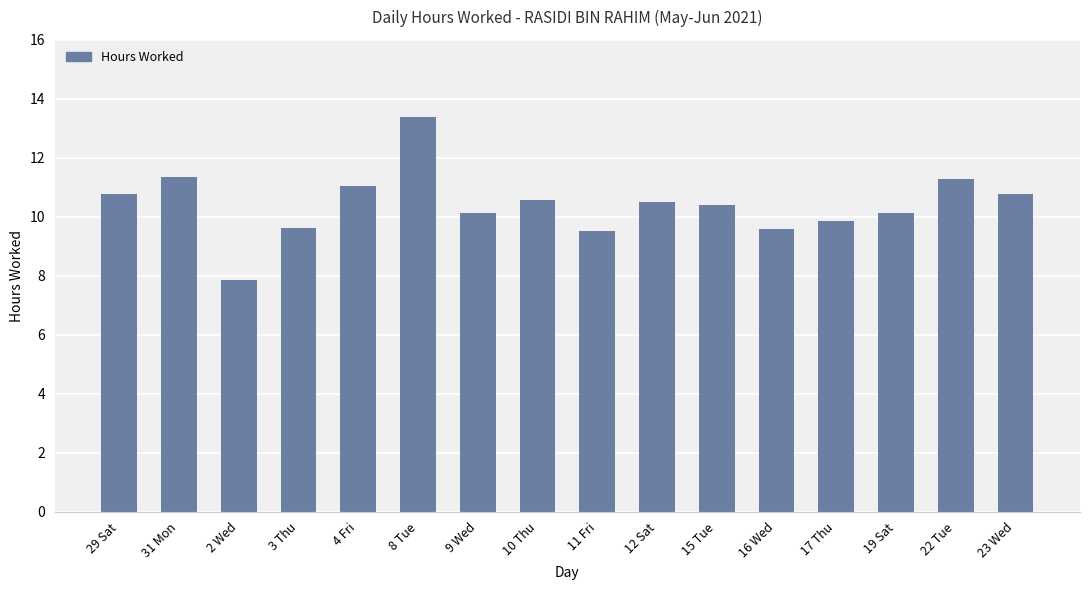

Approximately how many times larger is the value at 8 Tue compared to 2 Wed?

1.7